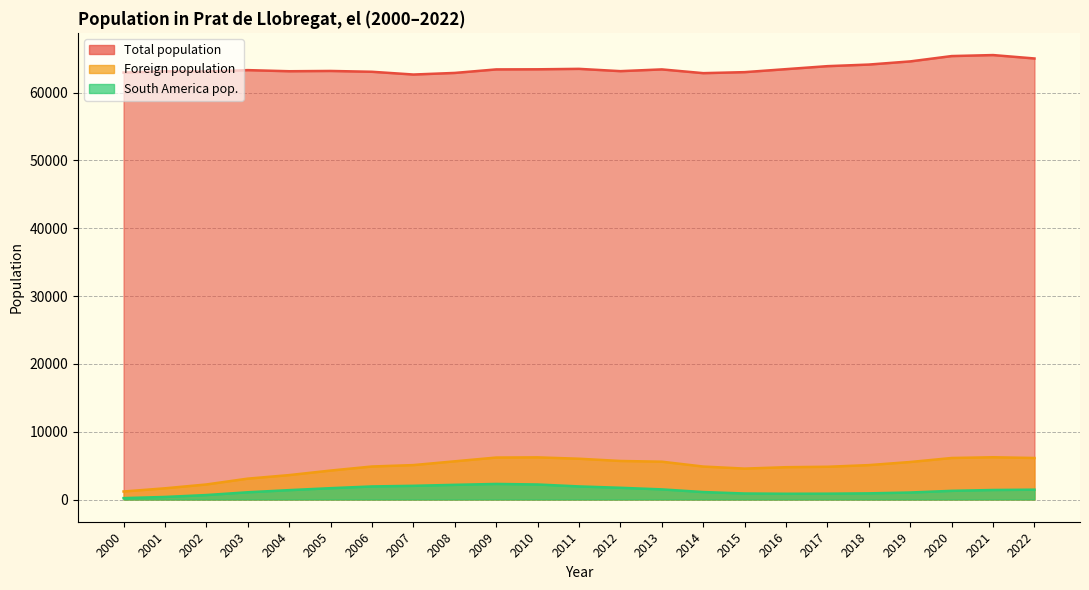

What is the difference between the maximum and second lowest values in the Total population series?

2666